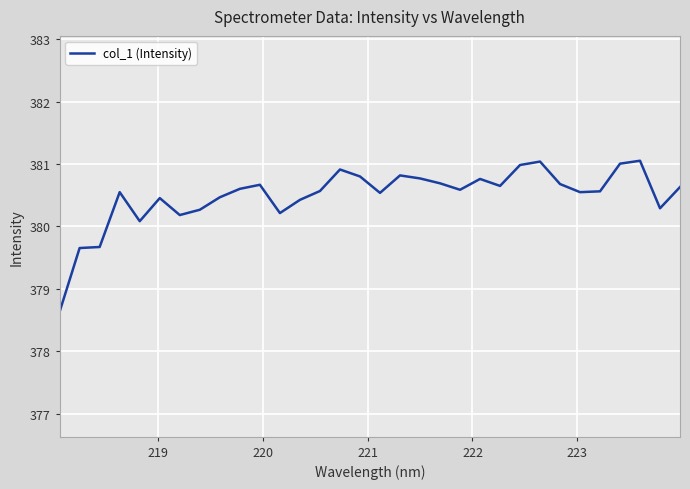

What is the greatest value displayed?

381.1